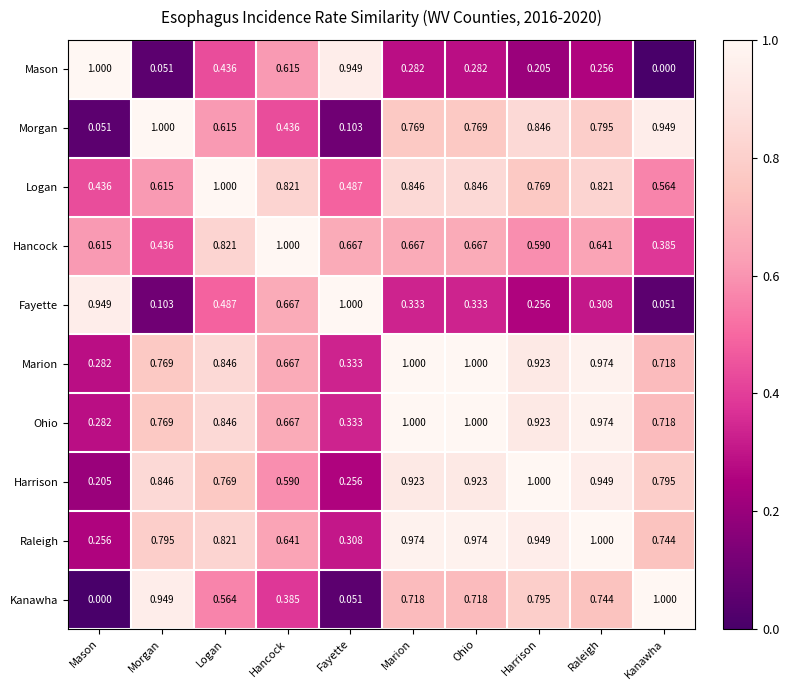

Count the number of data series in this chart.

10